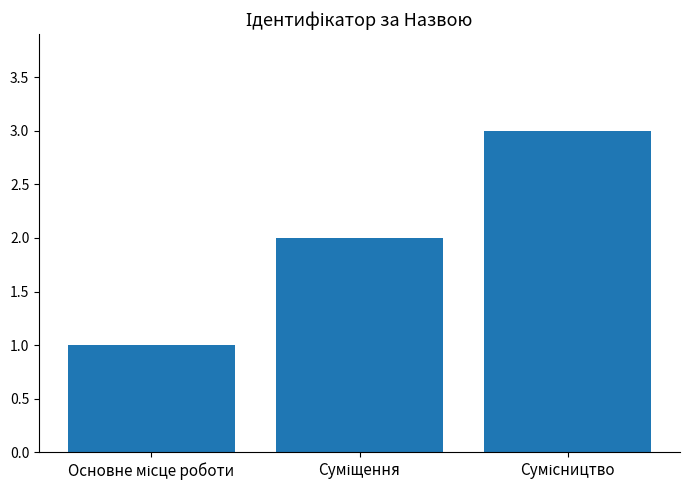

What is the maximum value shown in the chart?

3